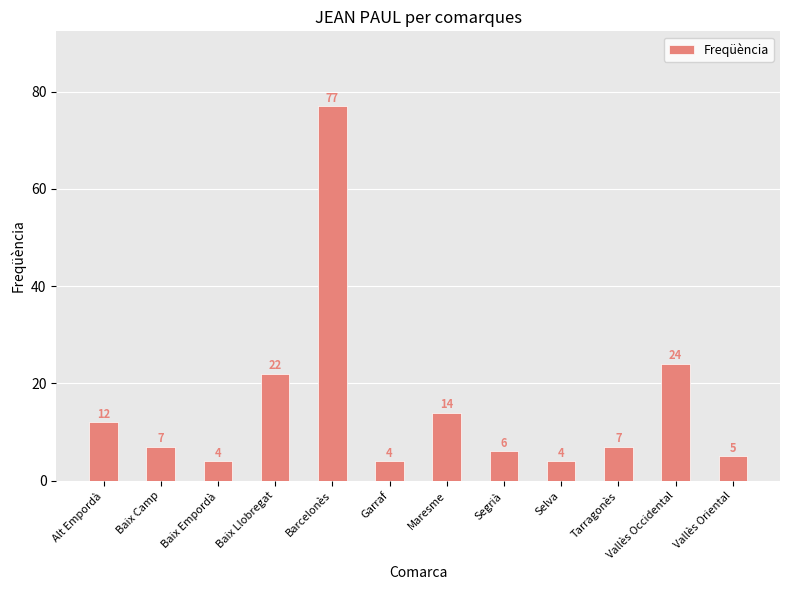

What is the greatest value displayed?

77